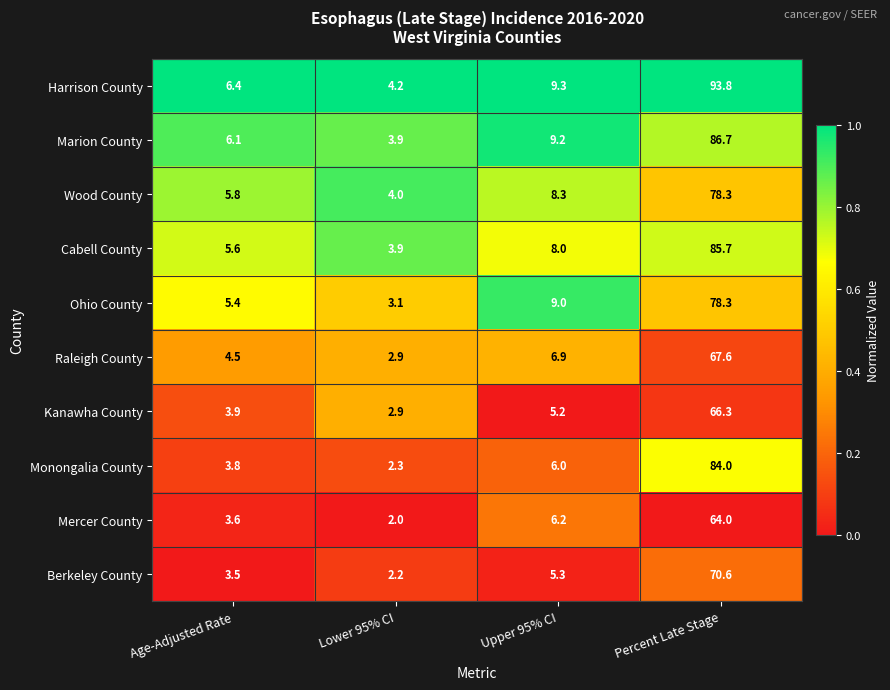

What is the total value across all series at Percent Late Stage?

775.3